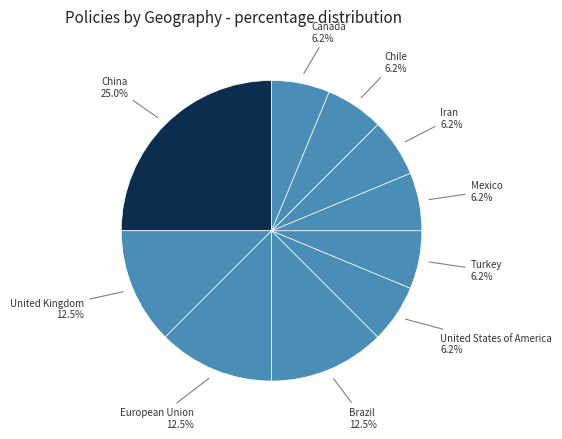

Which category has the biggest portion of the pie?

China